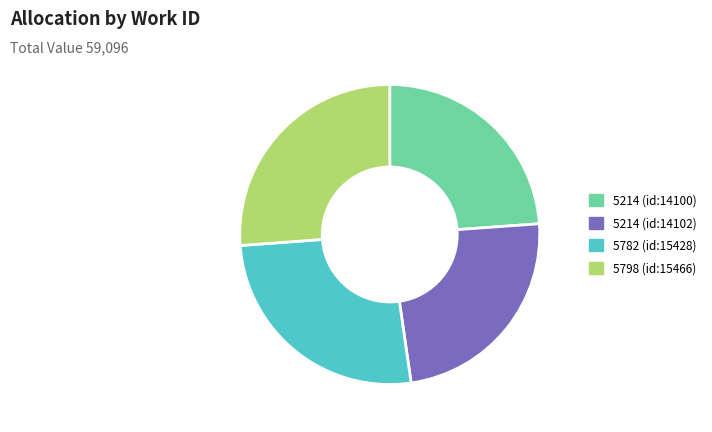

Does 5782 (id:15428) represent more than half of the total?

No